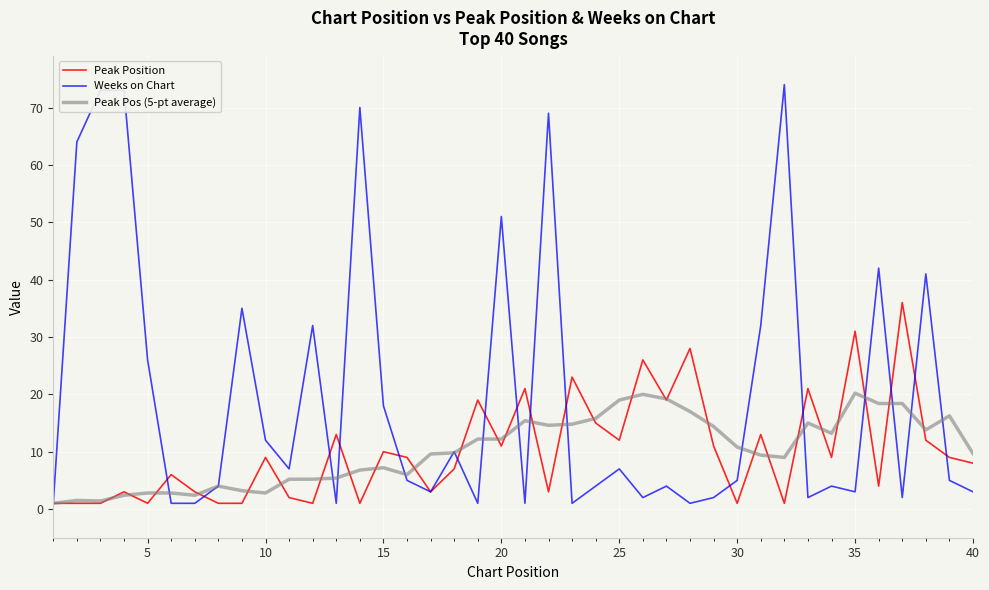

Which series has the largest range (max minus min)?

Weeks on Chart